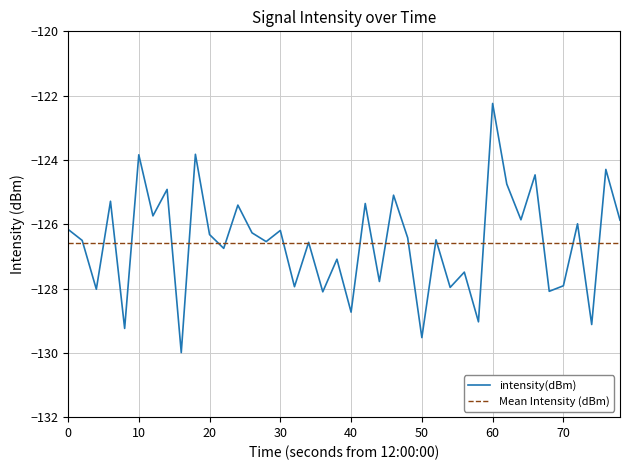

What is the maximum value for intensity(dBm)?

-122.2